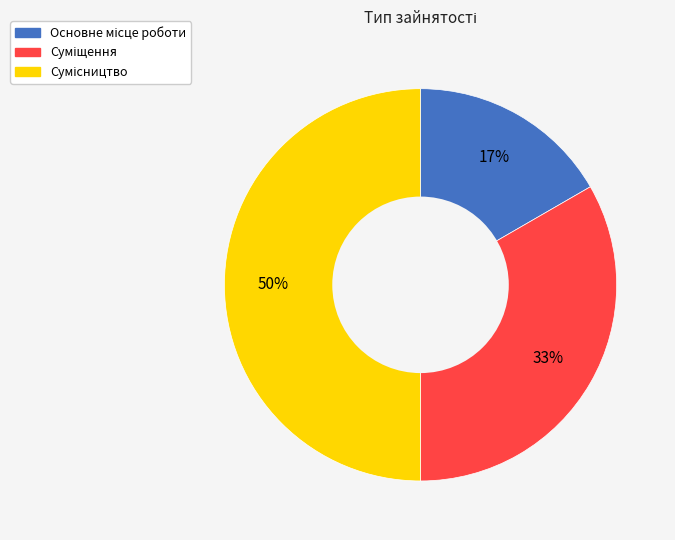

How many slices are in this pie chart?

3